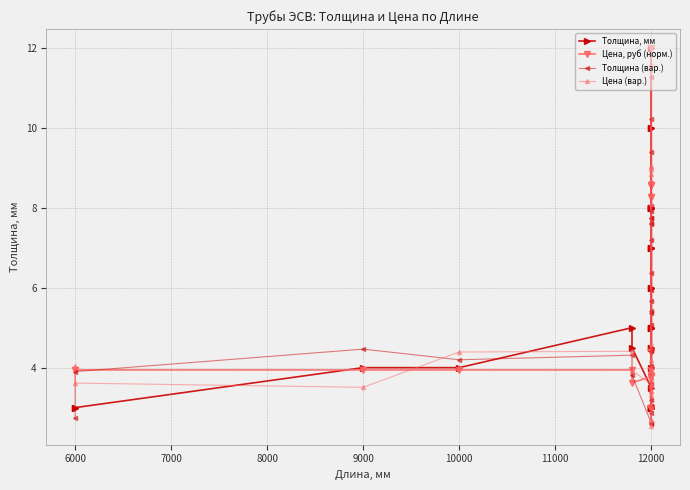

Which series has the widest spread of values?

Цена (вар.)